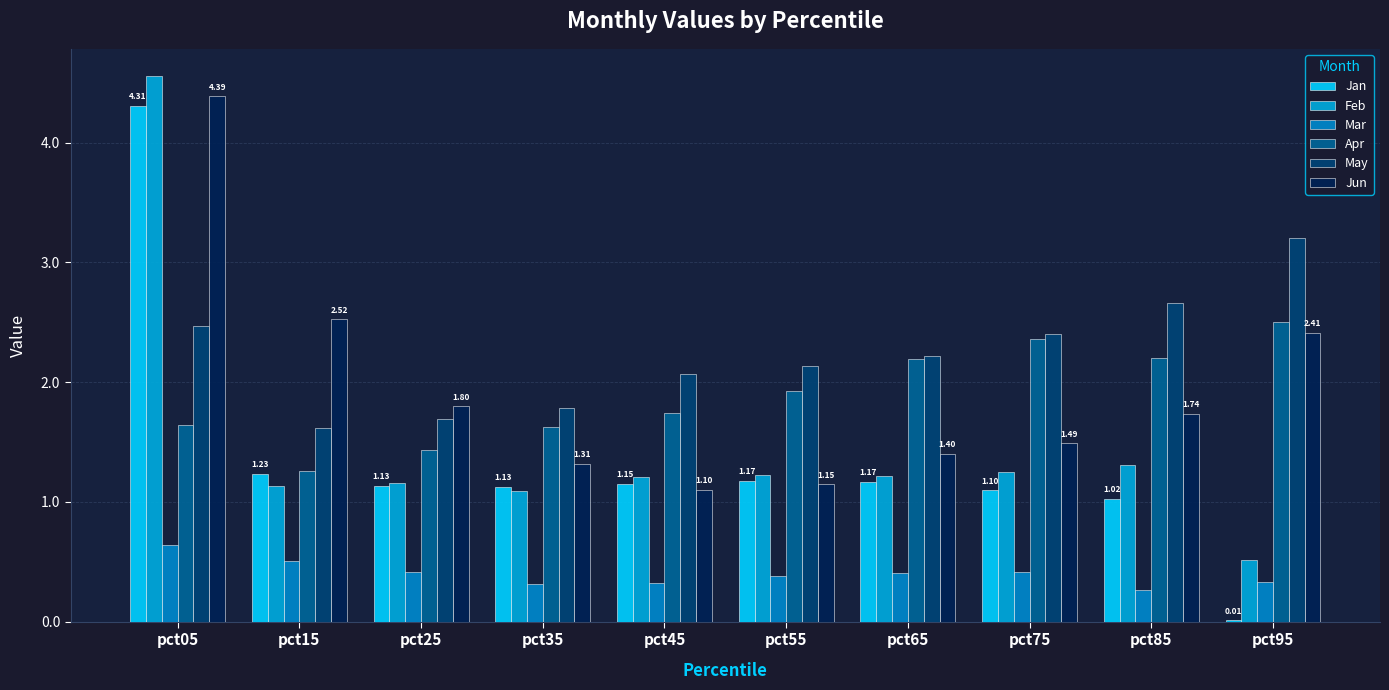

How many values in the Jan series exceed 1?

9